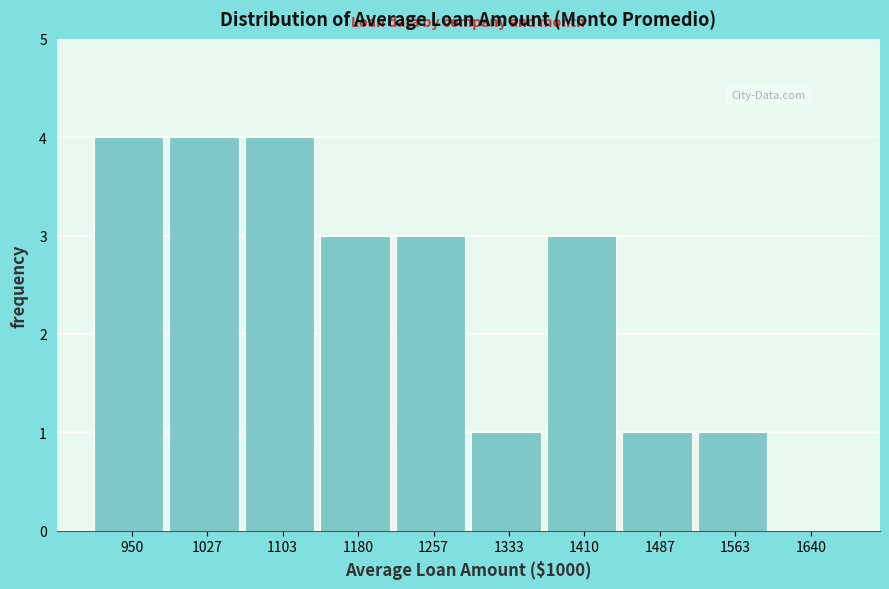

Reading left to right, extract all data points from this chart.

950=4	1027=4	1103=4	1180=3	1257=3	1333=1	1410=3	1487=1	1563=1	1640=0